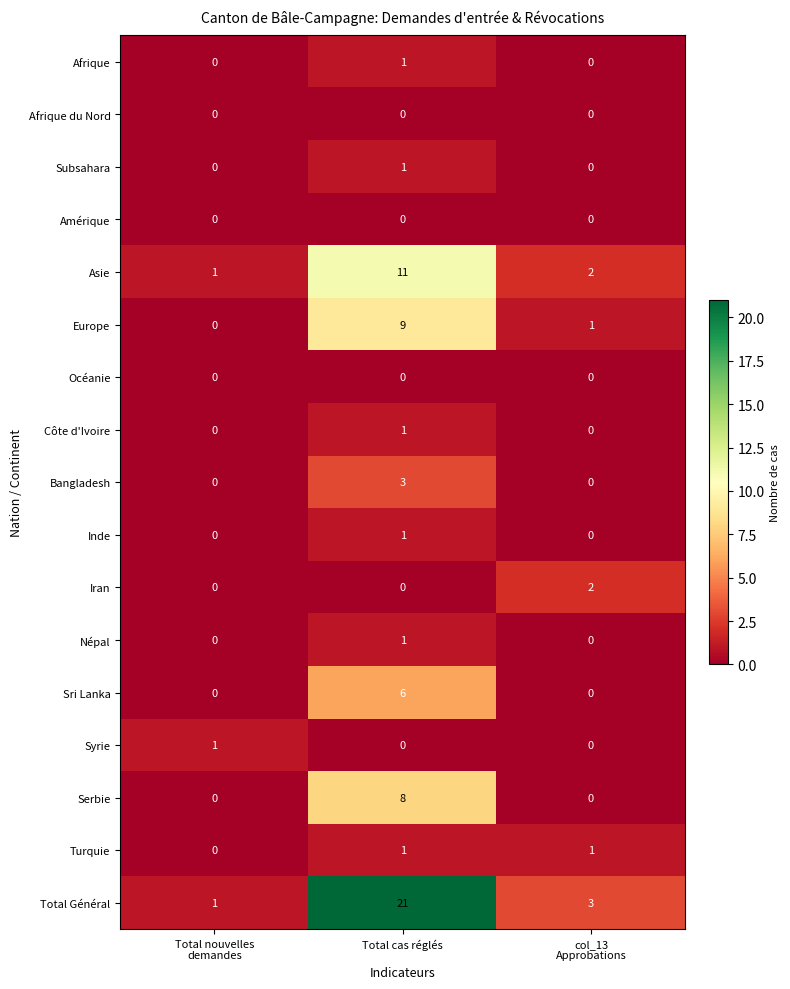

The value of Total Général at Total cas réglés is 21. True or false?

True